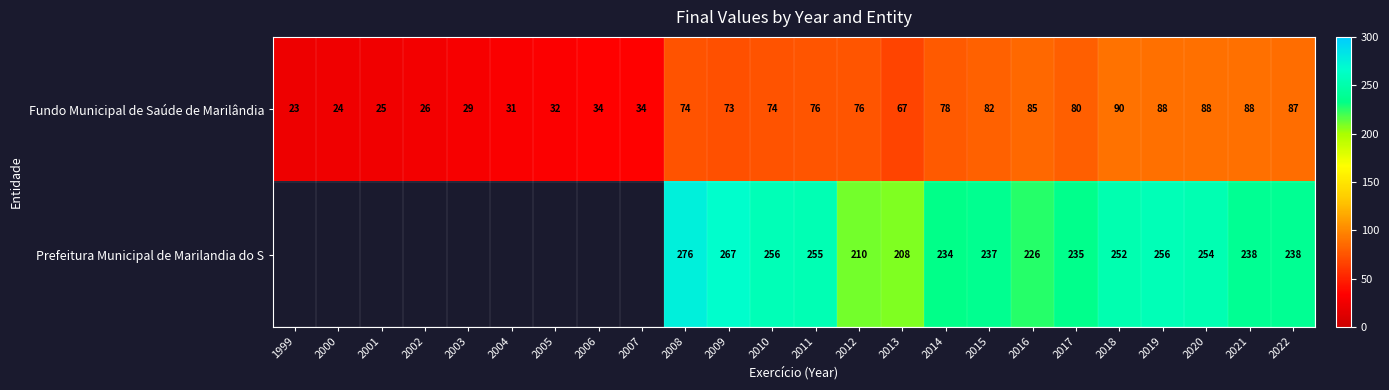

What is the total value across all series at 2008?

350